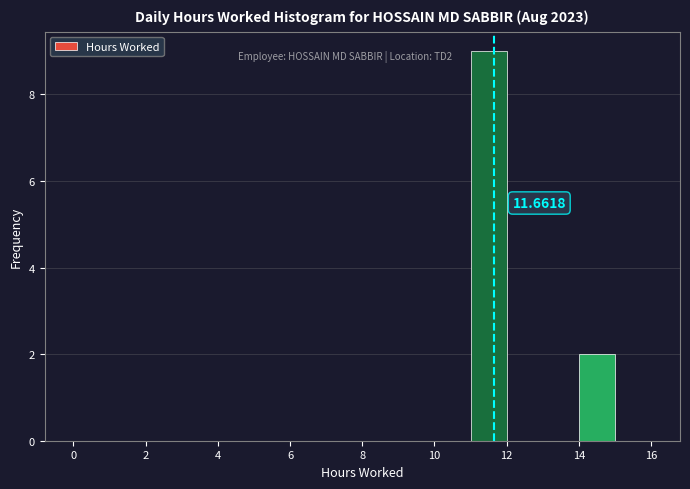

Which range on the x-axis has the tallest bar?

11 to 12